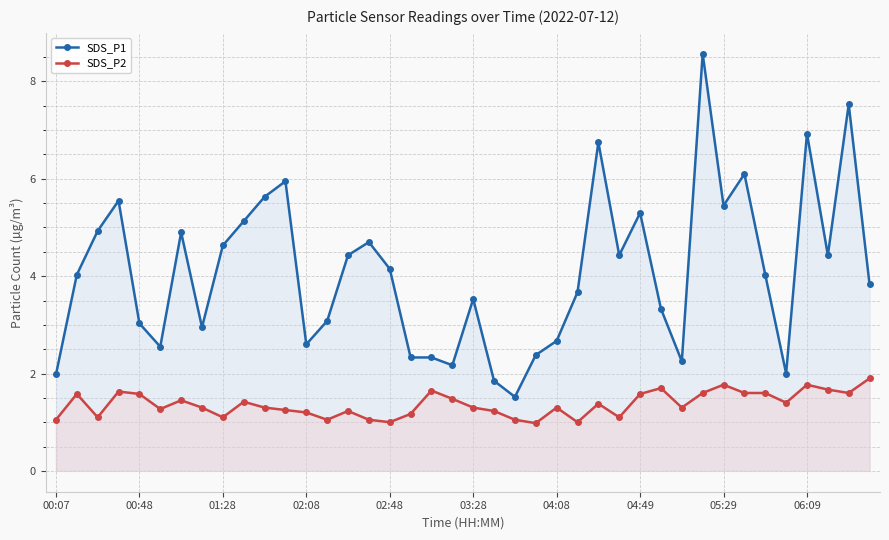

True or false: SDS_P2 has more than 2 interior local peaks.

True